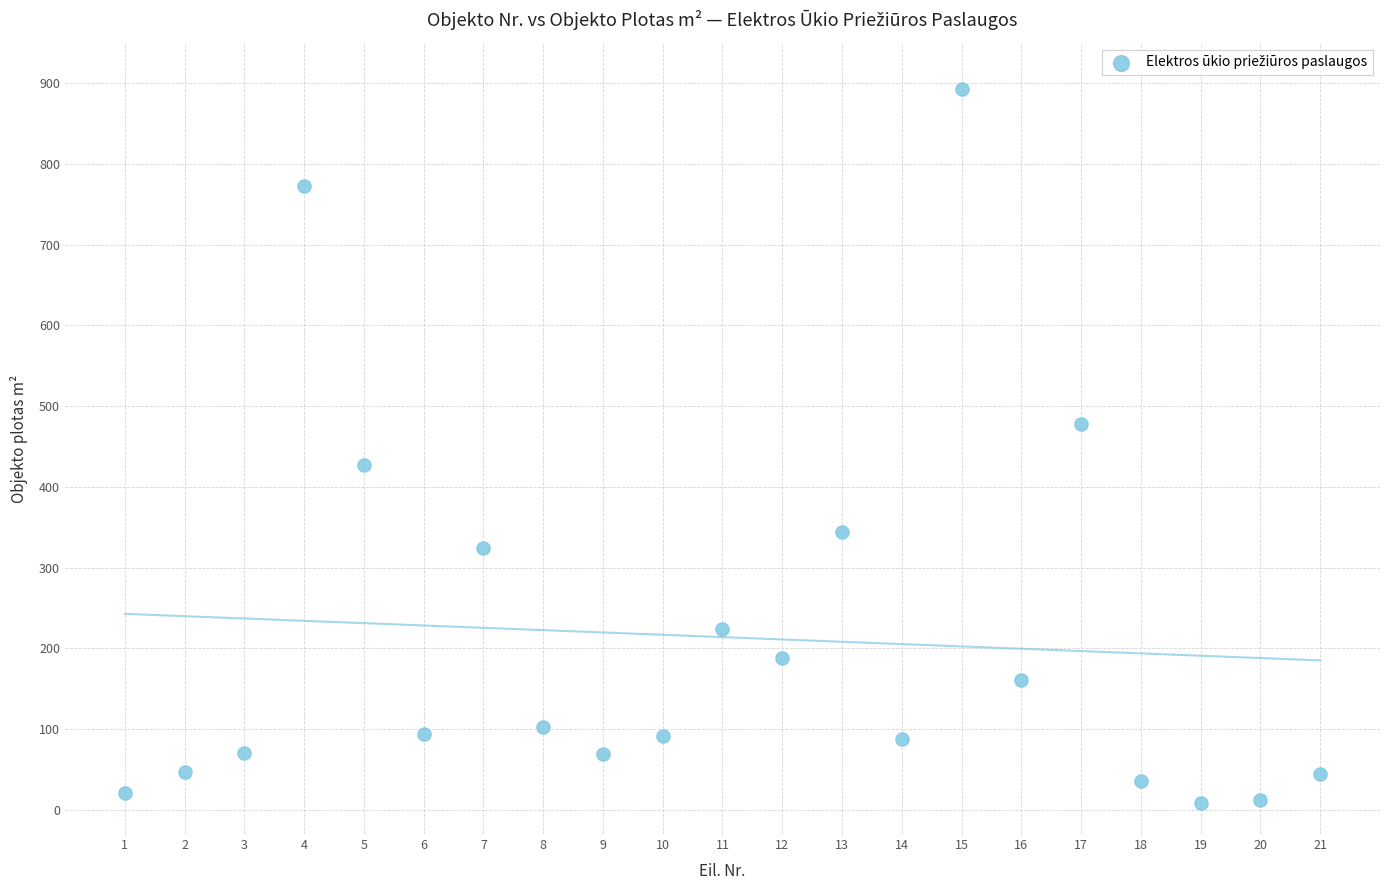

What is the range of X values (max minus min)?

20.0